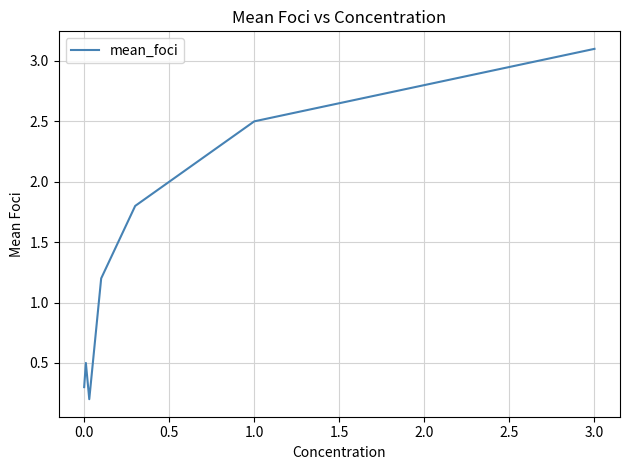

What is the maximum value shown in the chart?

3.1